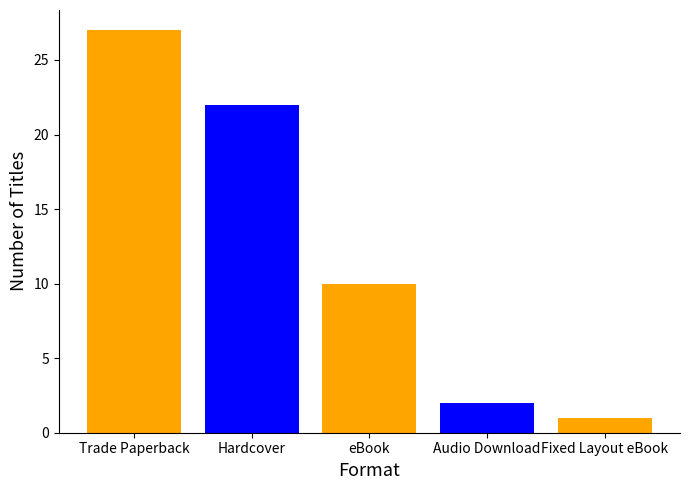

What is the value of the 1st bar from the left?

27